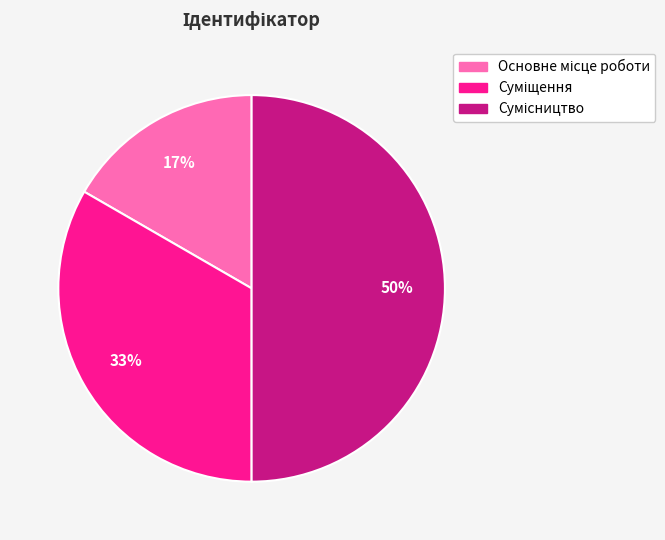

To the nearest percent, what is the average slice percentage?

33%